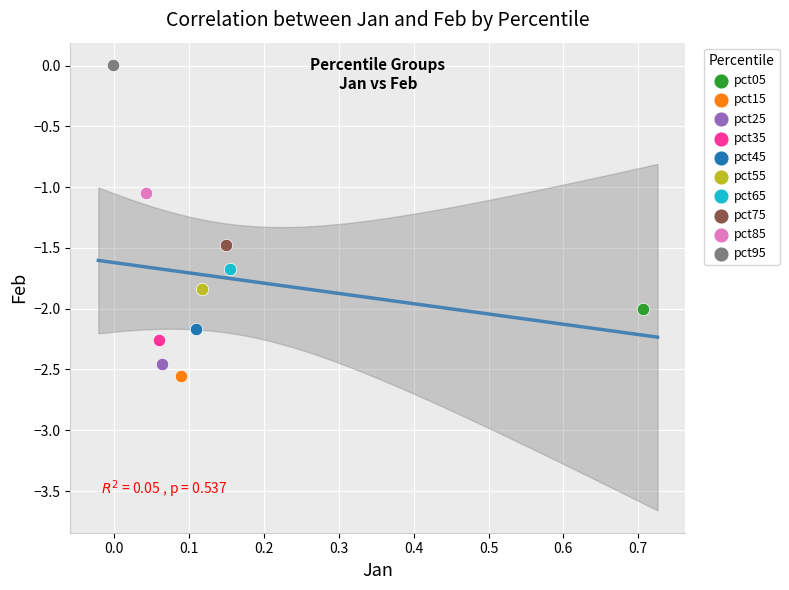

What are all the series names shown in the legend?

pct05, pct15, pct25, pct35, pct45, pct55, pct65, pct75, pct85, pct95